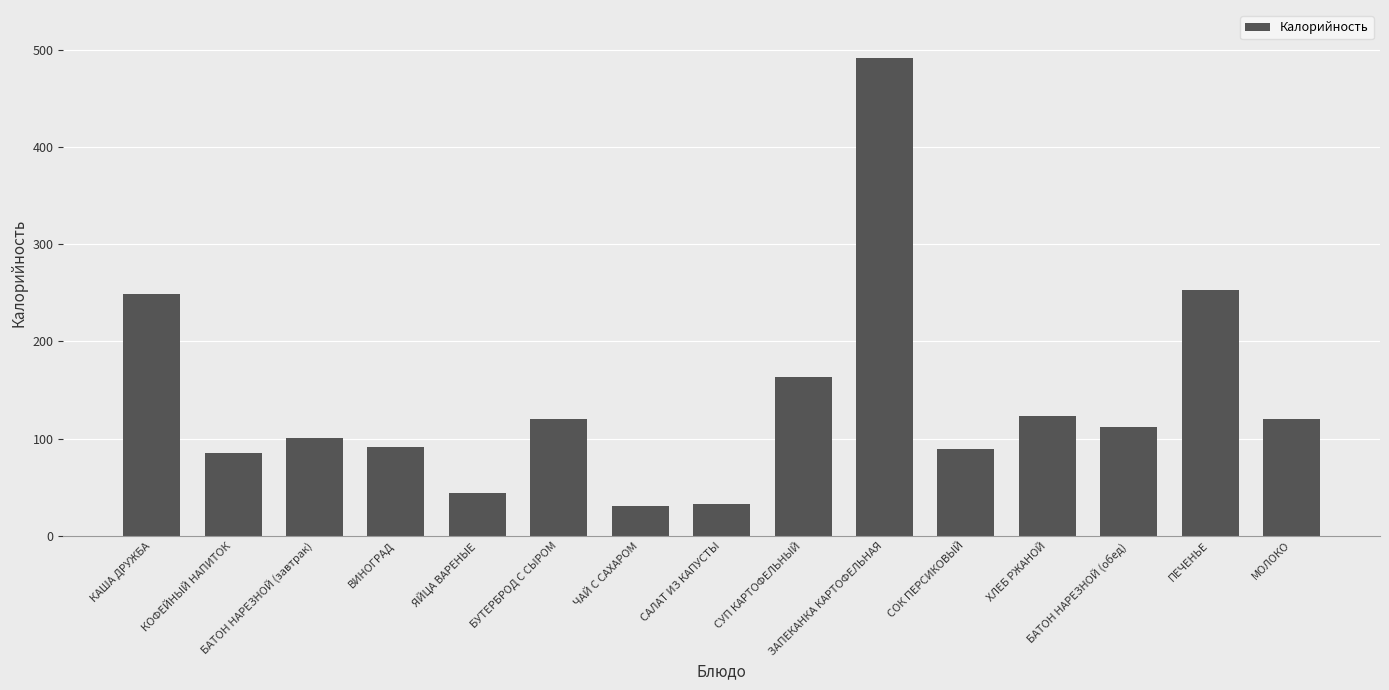

What is the value of the 6th bar from the left?

120